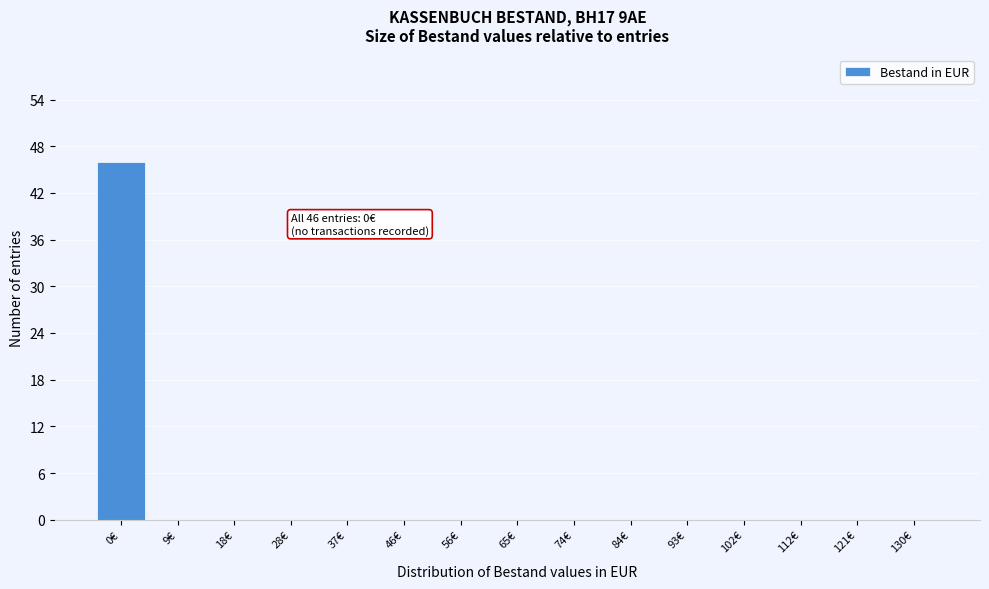

Reading left to right, what are all the values shown in this chart?

0€=46	9€=0	18€=0	28€=0	37€=0	46€=0	56€=0	65€=0	74€=0	84€=0	93€=0	102€=0	112€=0	121€=0	130€=0